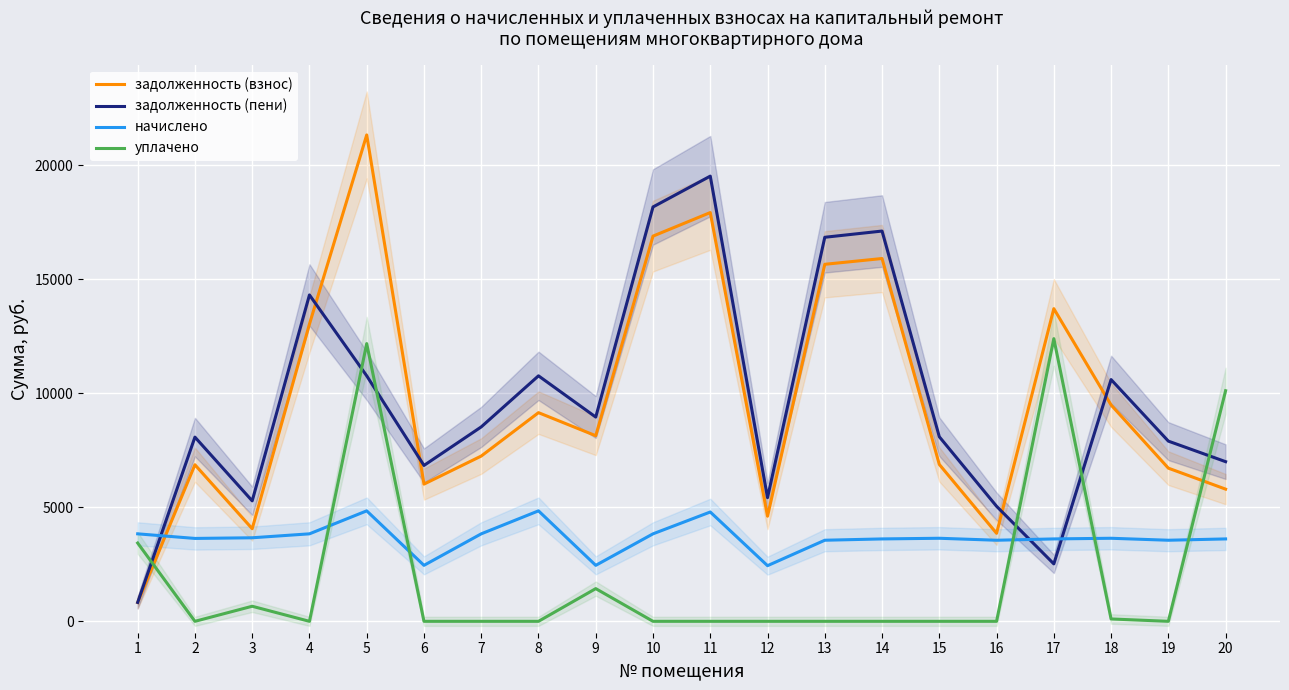

Where is the first local minimum for задолженность (пени)?

3